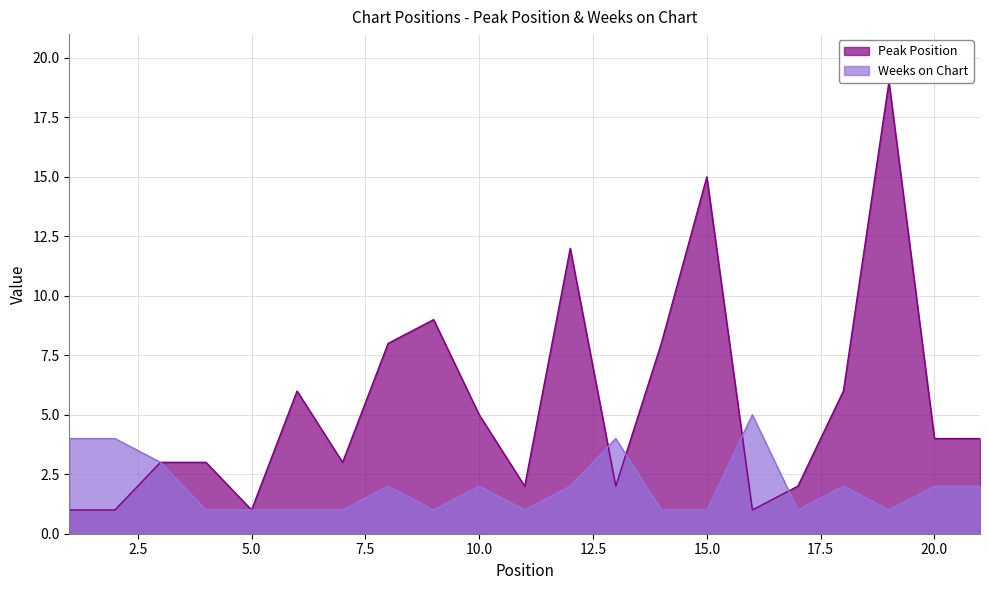

Which series changed the most between 3 and 7?

Weeks on Chart